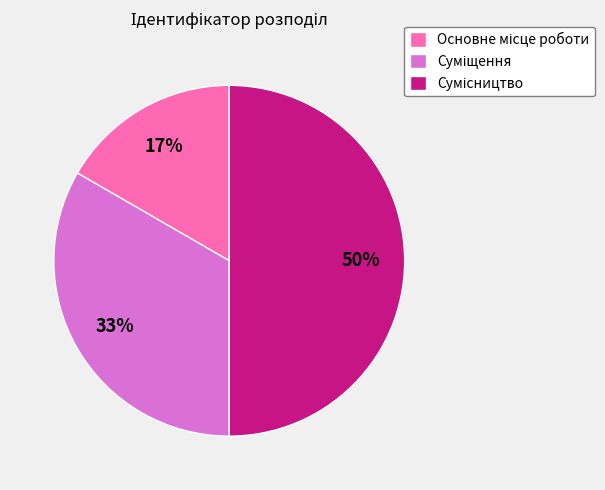

To the nearest percent, what is the average slice percentage?

33%